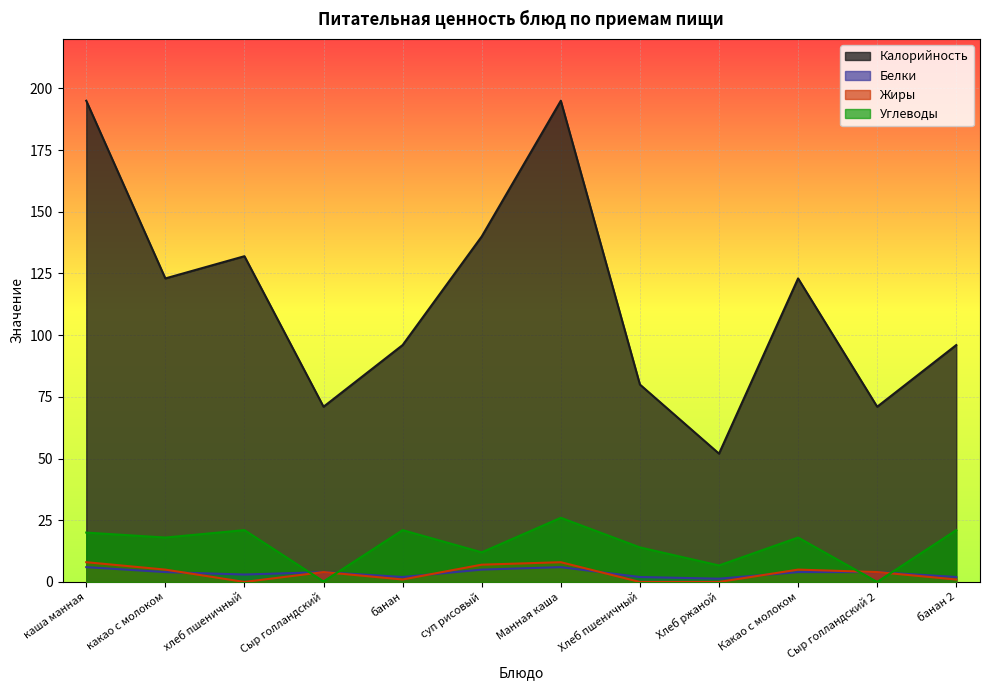

Reading left to right, extract all data points from this chart.

Калорийность: 195.0	123.0	132.0	71.0	96.0	140.0	195.0	80.0	52.0	123.0	71.0	96.0
Белки: 6.0	4.0	3.0	4.0	2.0	5.0	6.0	2.0	1.3	4.0	4.0	2.0
Жиры: 8.0	5.0	0.0	4.0	1.0	7.0	8.0	0.0	0.0	5.0	4.0	1.0
Углеводы: 20.0	18.0	21.0	0.2	21.0	12.0	26.0	14.0	6.7	18.0	0.0	21.0